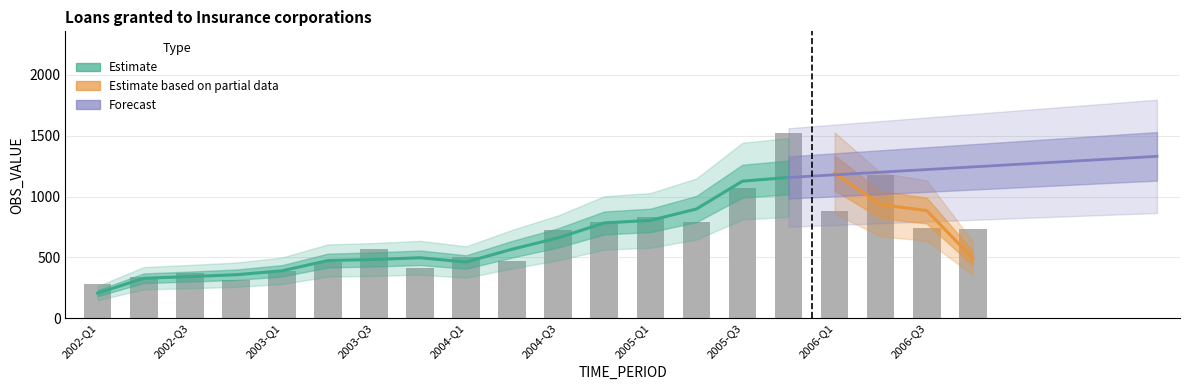

What is the difference between the maximum and minimum values?

1244